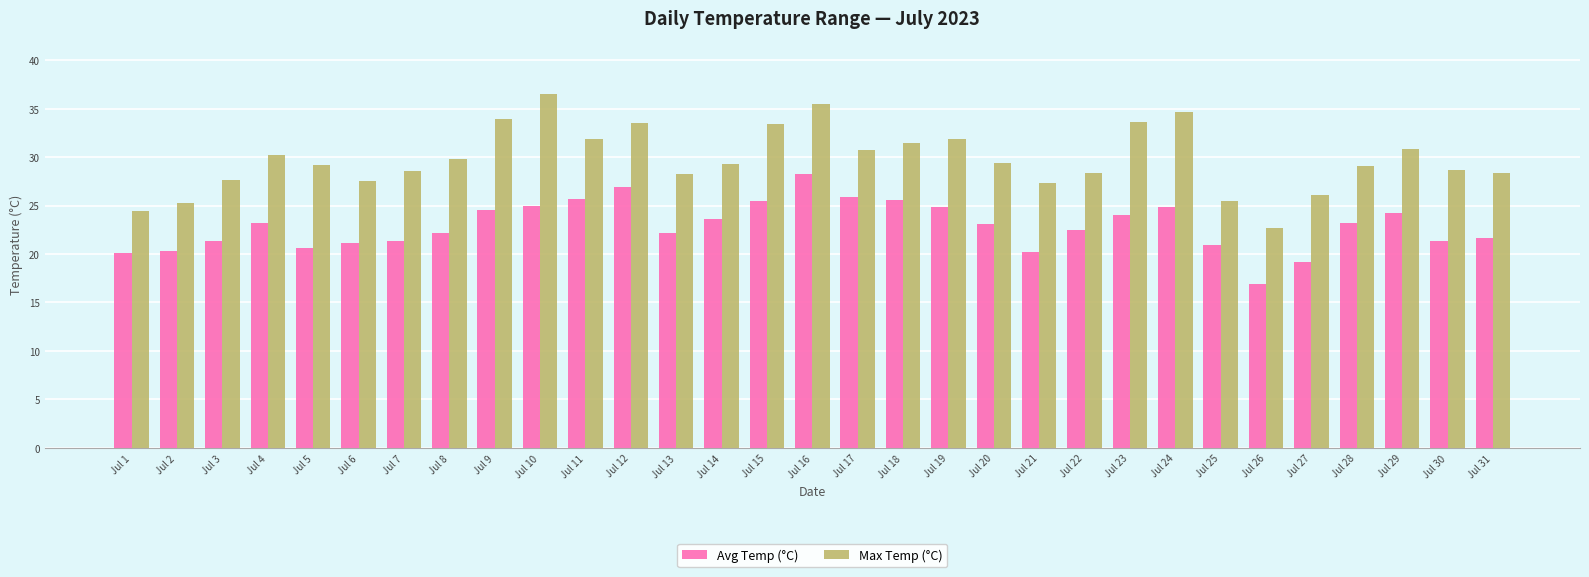

Are the bars grouped side by side (vs. stacked)?

Yes